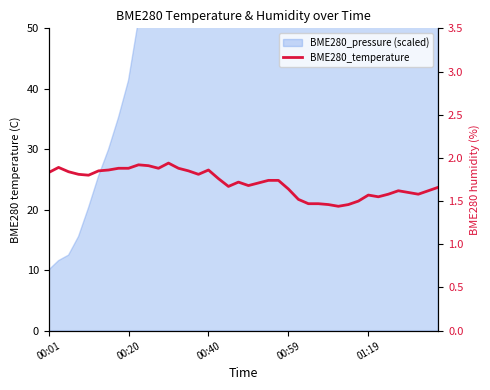

Where is the data nearest to the value 1?

29